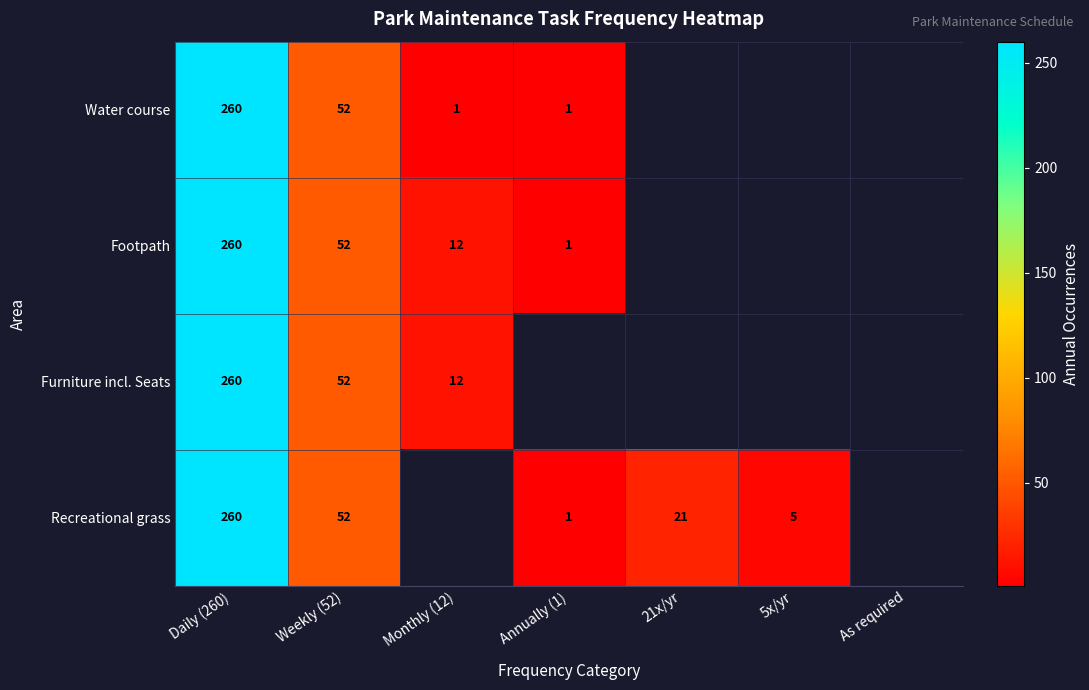

What is the sum of the Recreational grass values at Daily (260) and Annually (1)?

261